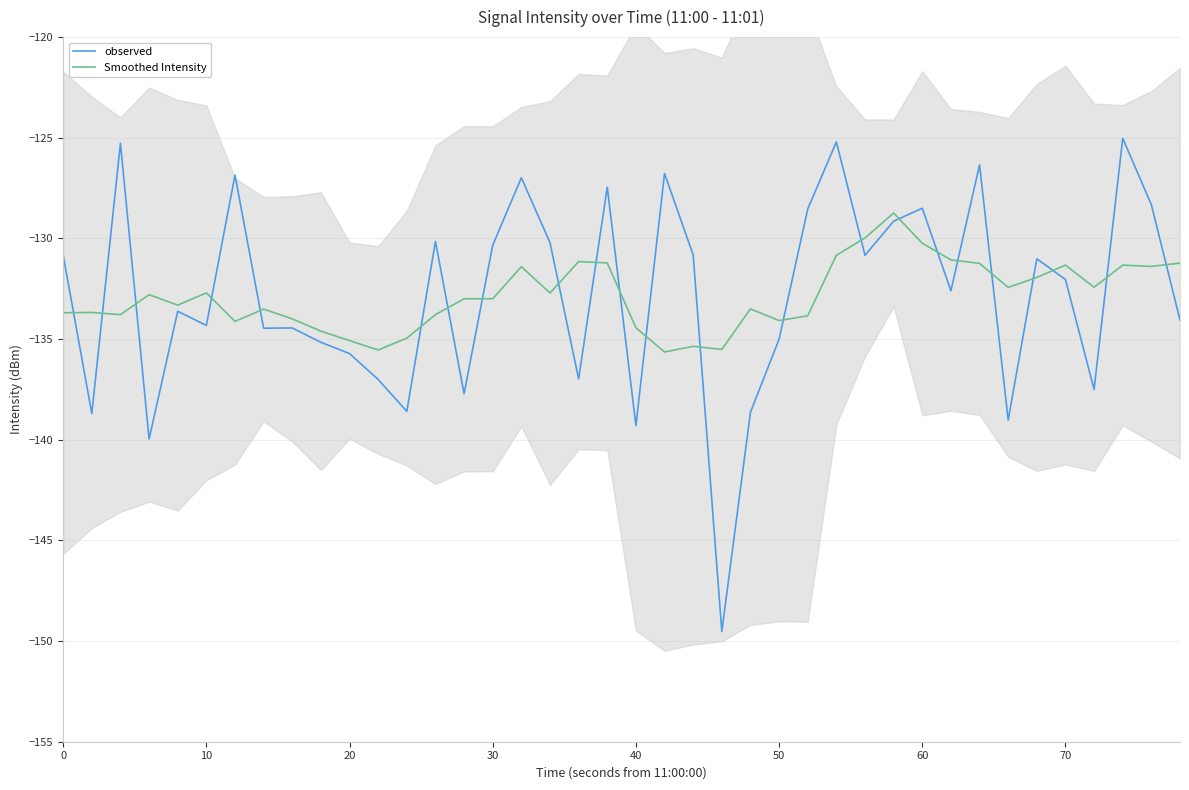

What is the value of the Smoothed Intensity point at the 5th from the left?

-133.3